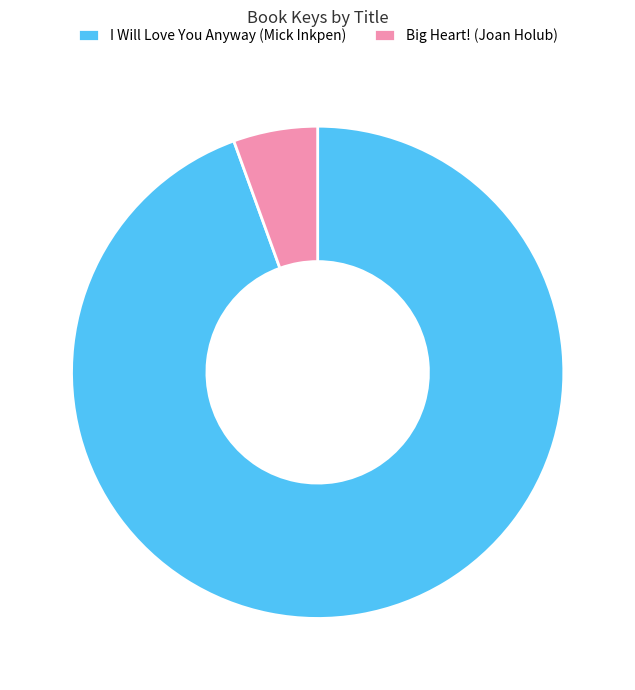

Is the sum of I Will Love You Anyway (Mick Inkpen) and Big Heart! (Joan Holub) greater than half?

Yes